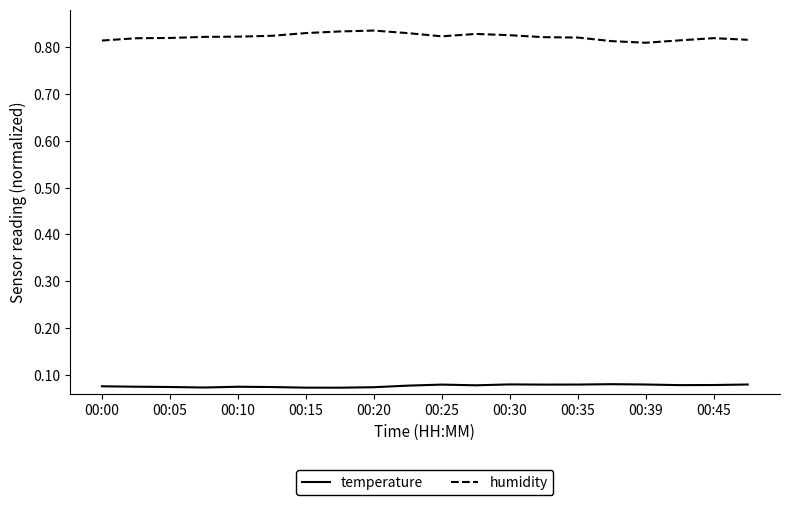

What is the sum of all temperature values?

1.5